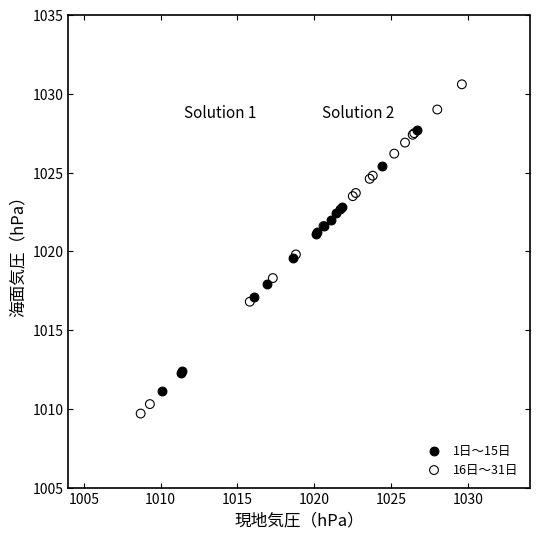

Which series reaches the minimum Y coordinate?

16日〜31日